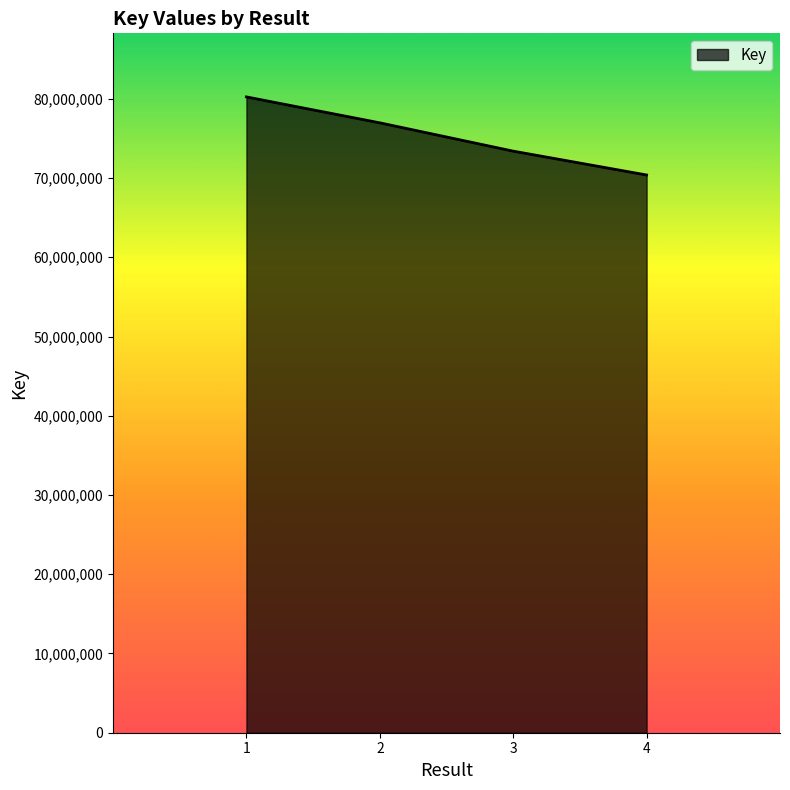

Reading left to right, transcribe all the data shown in this chart.

80236714	76965832	73392478	70383946